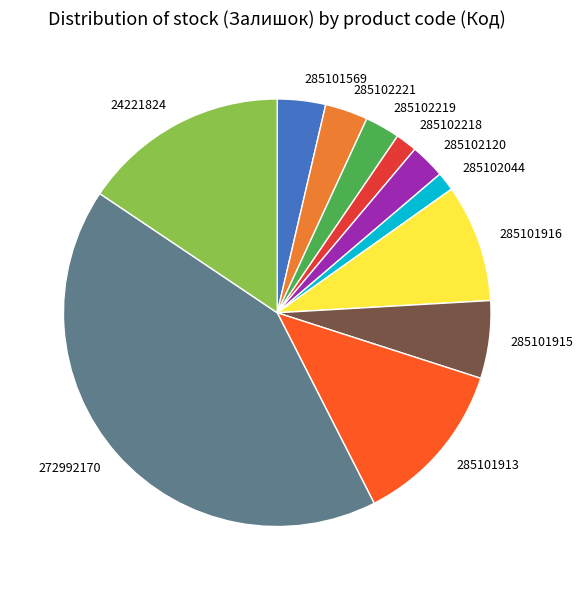

Between 285101569 and 285101915, which is larger?

285101915